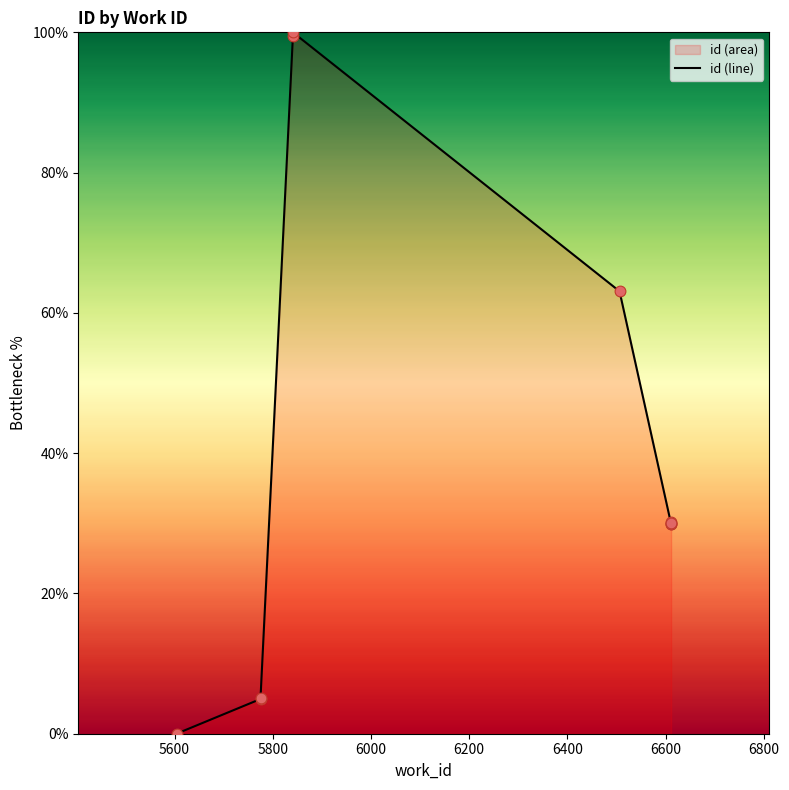

What is the ratio of the value at 6000 to the value at 5600?

20.1